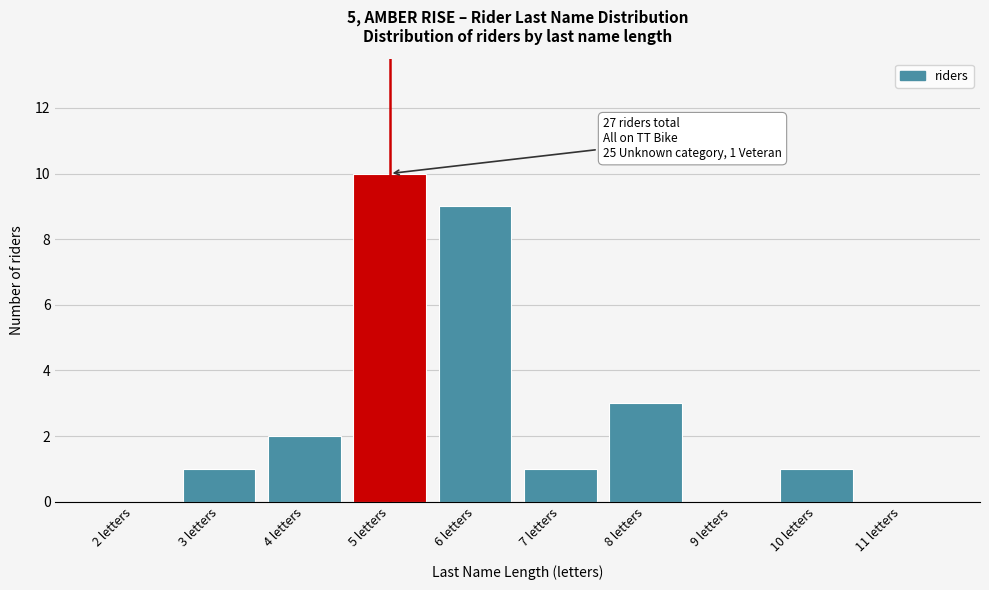

Reading left to right, what are all the values shown in this chart?

2 letters=0	3 letters=1	4 letters=2	5 letters=10	6 letters=9	7 letters=1	8 letters=3	9 letters=0	10 letters=1	11 letters=0